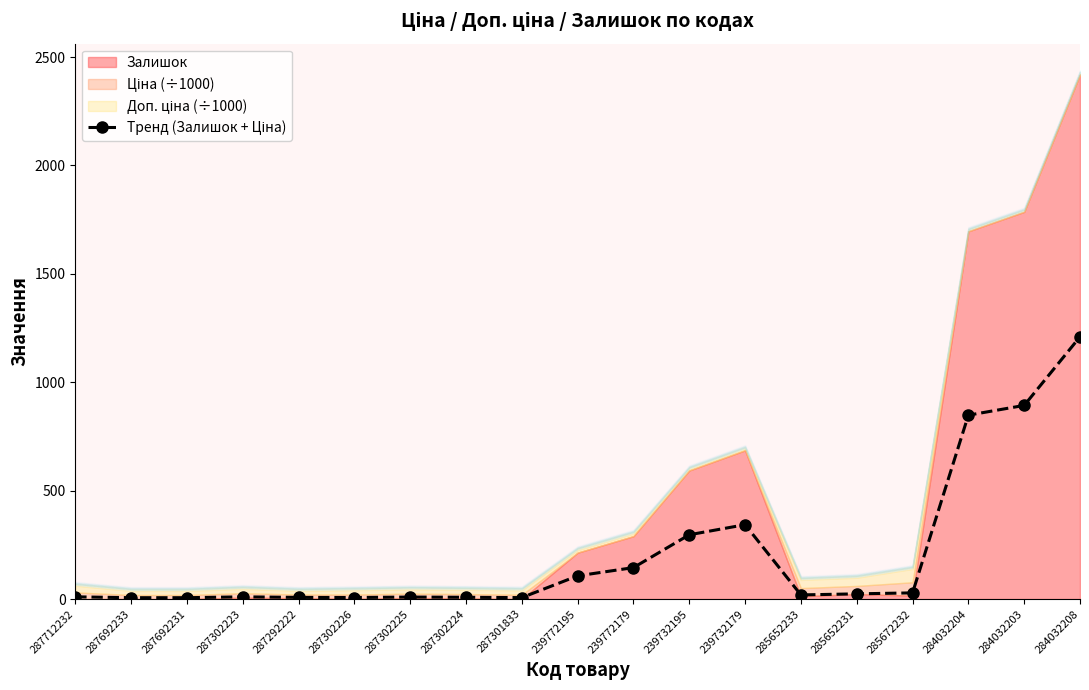

How many points are higher than both their immediate neighbors (excluding endpoints)?

3